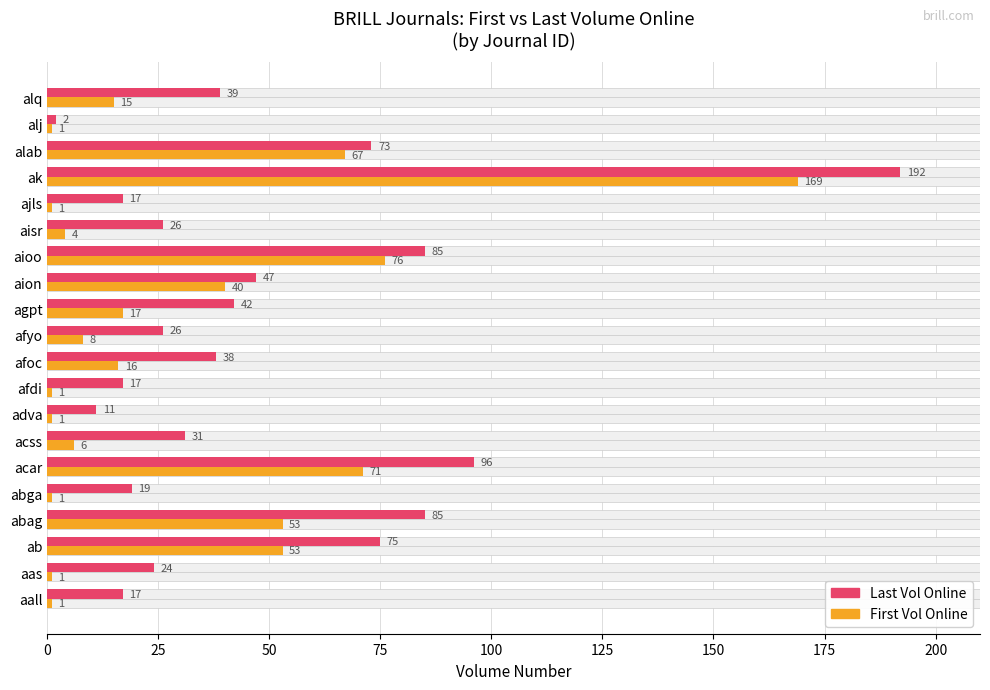

Reading right to left, list all the values displayed in this chart.

num_last_vol_online: 39	2	73	192	17	26	85	47	42	26	38	17	11	31	96	19	85	75	24	17
num_first_vol_online: 15	1	67	169	1	4	76	40	17	8	16	1	1	6	71	1	53	53	1	1